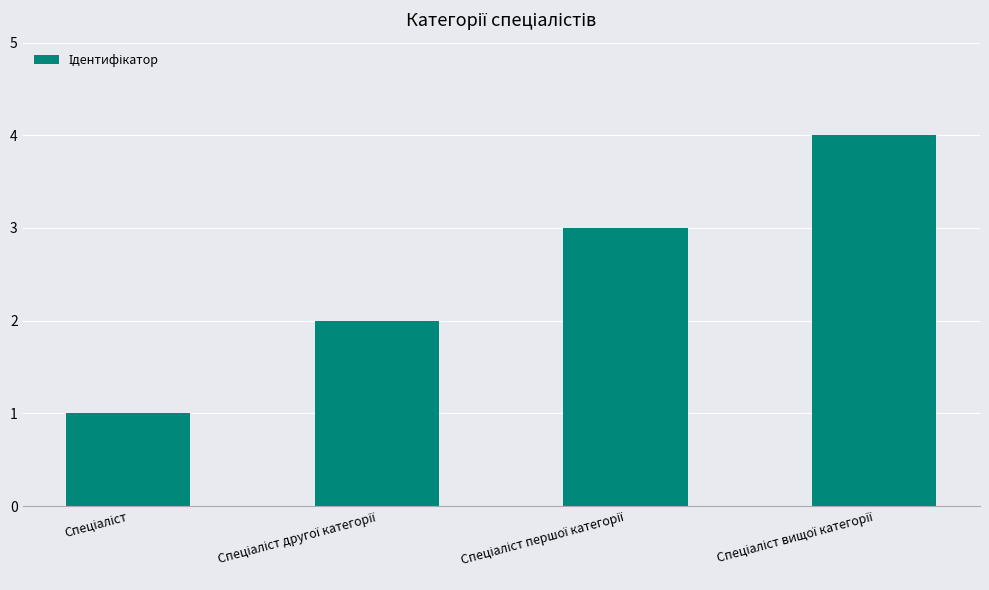

What is the sum of all values?

10